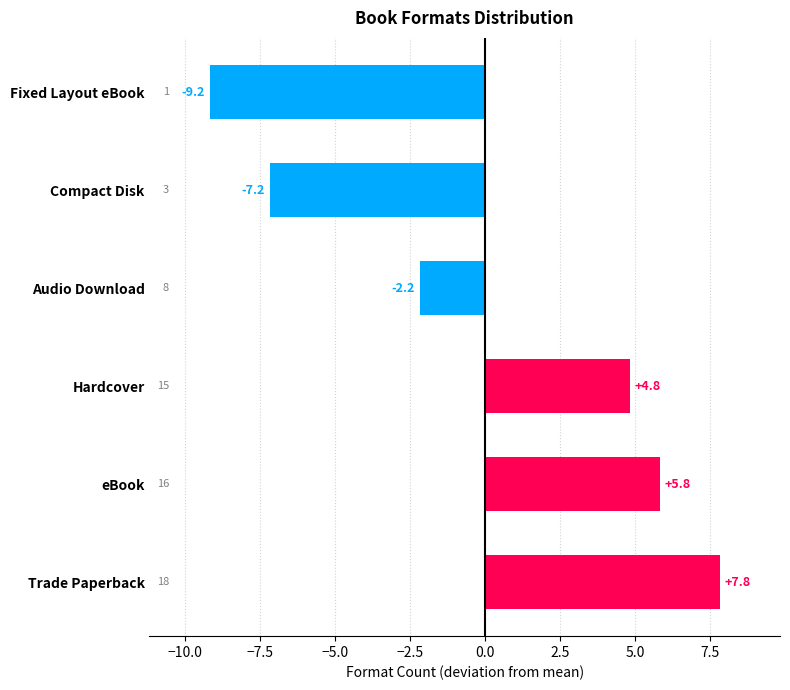

Reading top to bottom, extract all data points from this chart.

-9.2	-7.2	-2.2	4.8	5.8	7.8